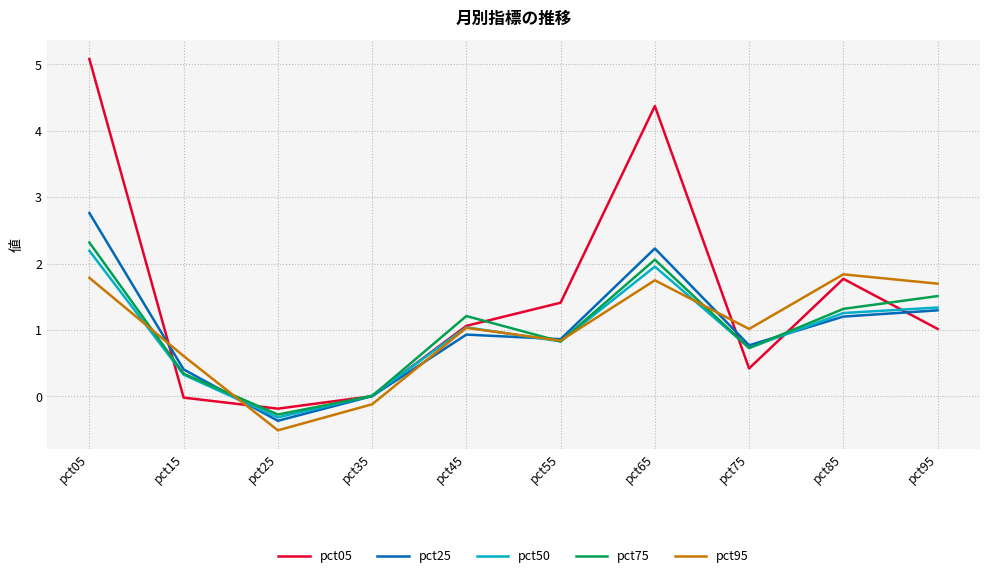

What is the difference between the pct25 values at pct25 and pct95?

1.7